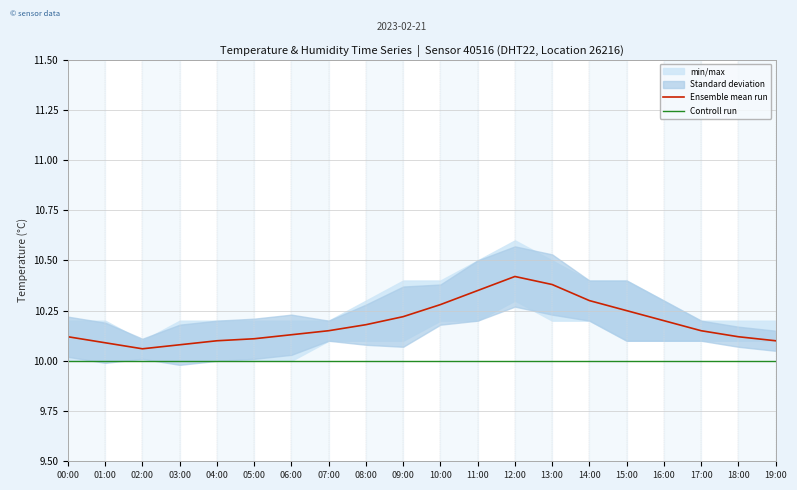

Rank the series by their average value, from highest to lowest.

Ensemble mean run, Controll run